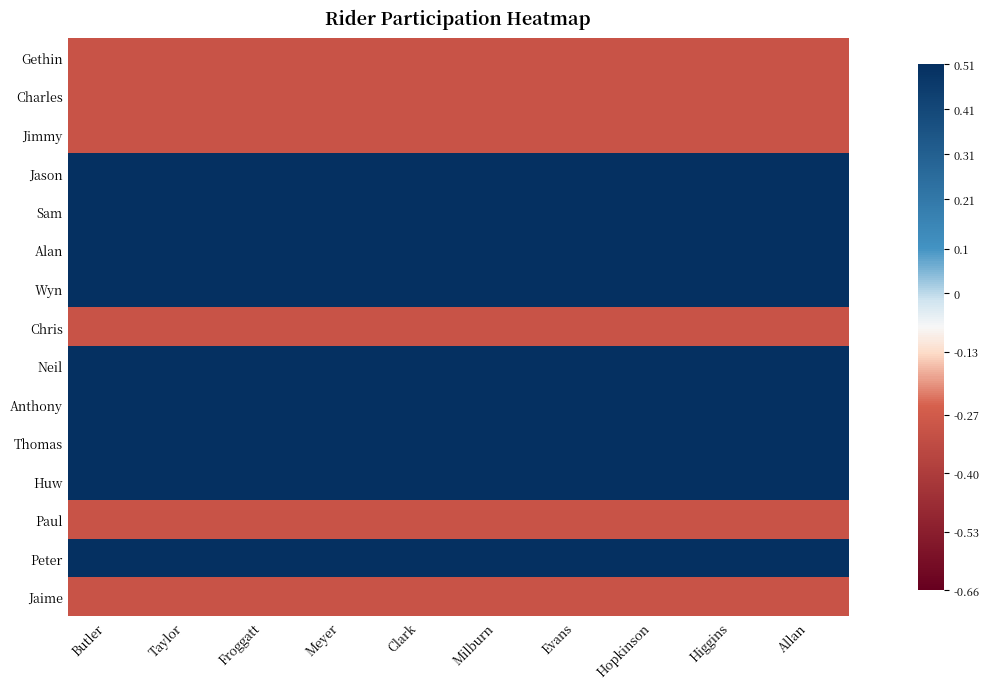

What is the smallest value displayed?

-0.3